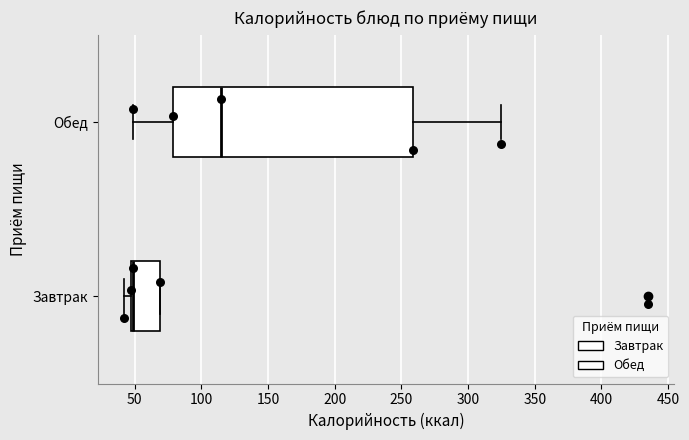

Where is the left edge of the box for Завтрак on the x-axis? The values are not printed on the chart, so give them approximately, as read against the axis.

45